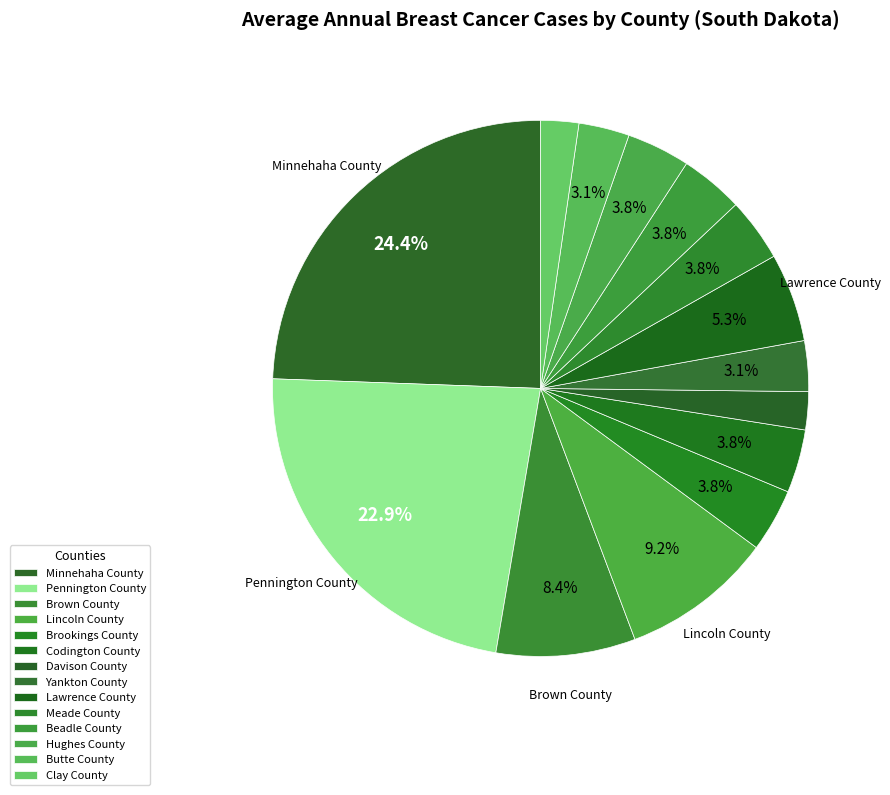

To the nearest percent, what portion does Davison County represent?

2%